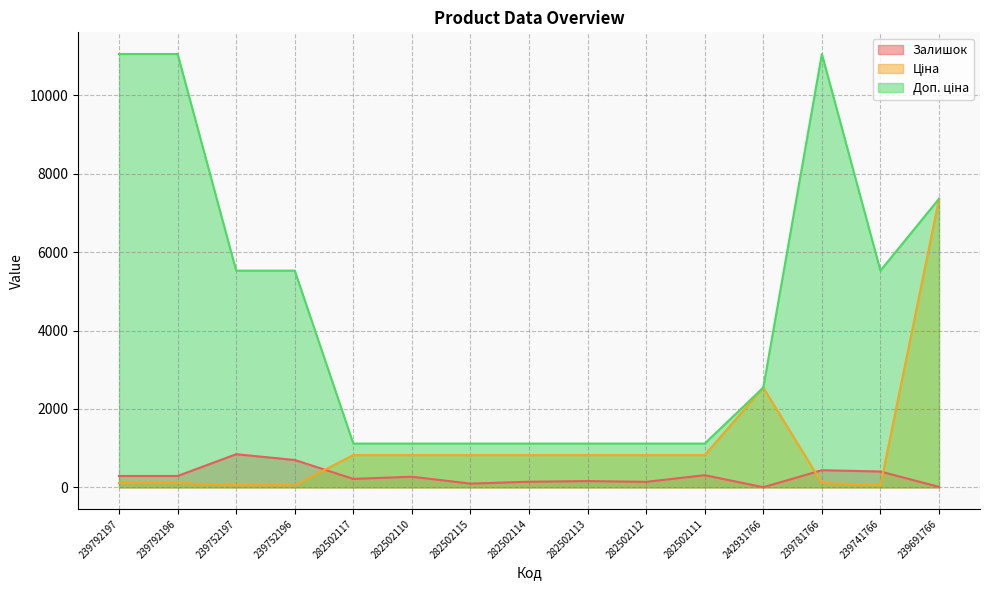

True or false: Доп. ціна has a value of 474.2 at 282502111.

False